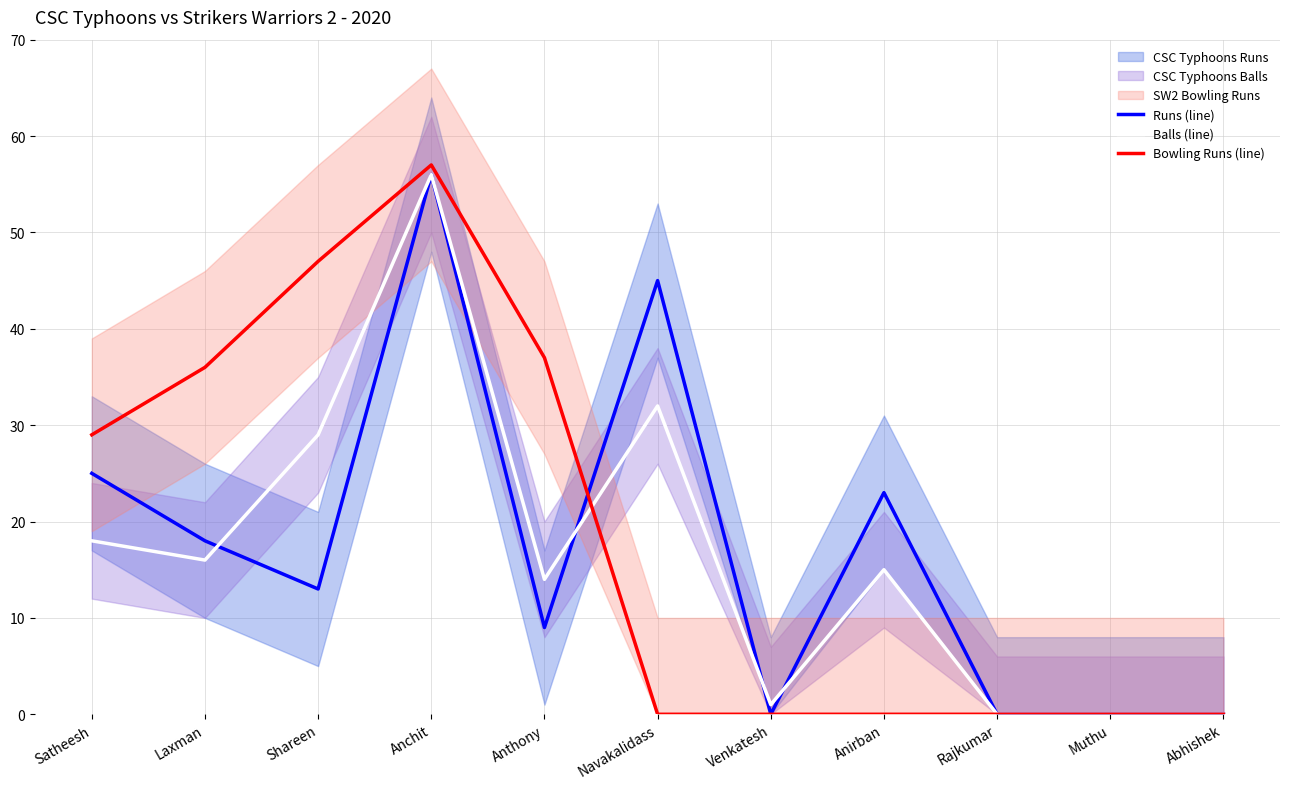

How many values in Runs (line) are above zero?

7